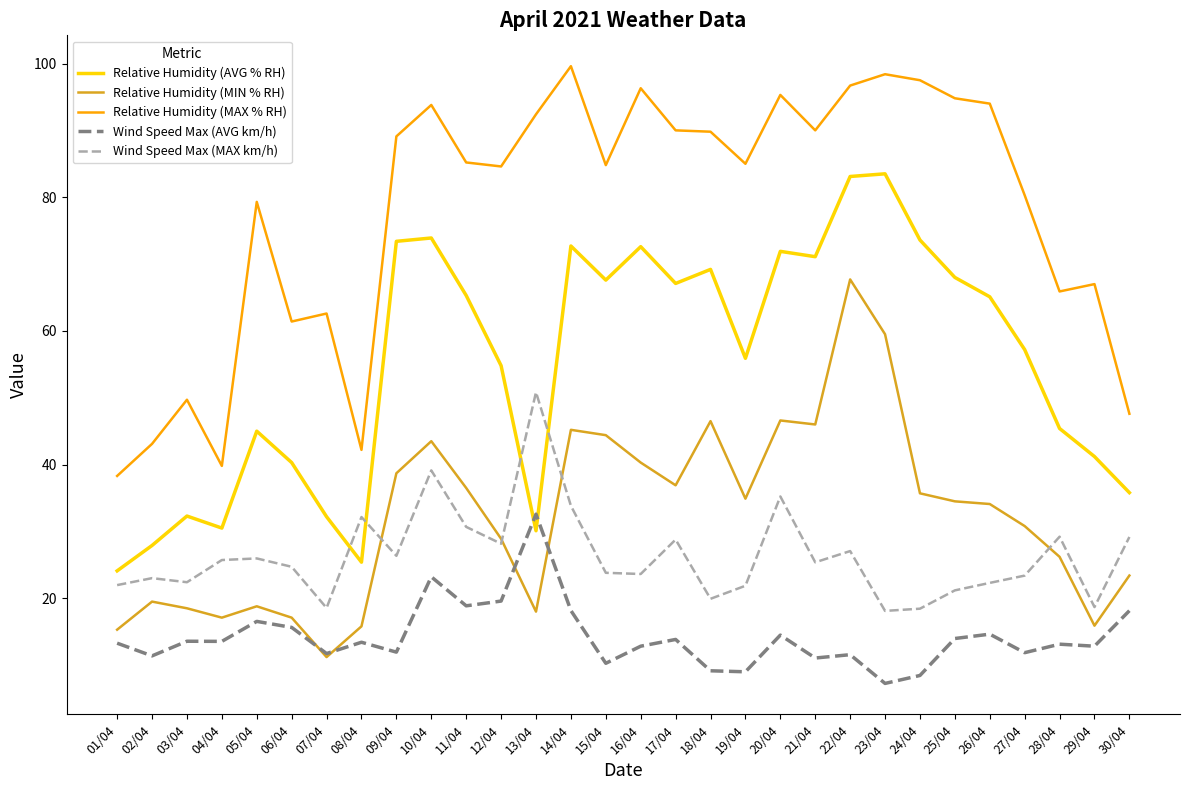

At which category does Relative Humidity (AVG % RH) reach its first local valley?

04/04